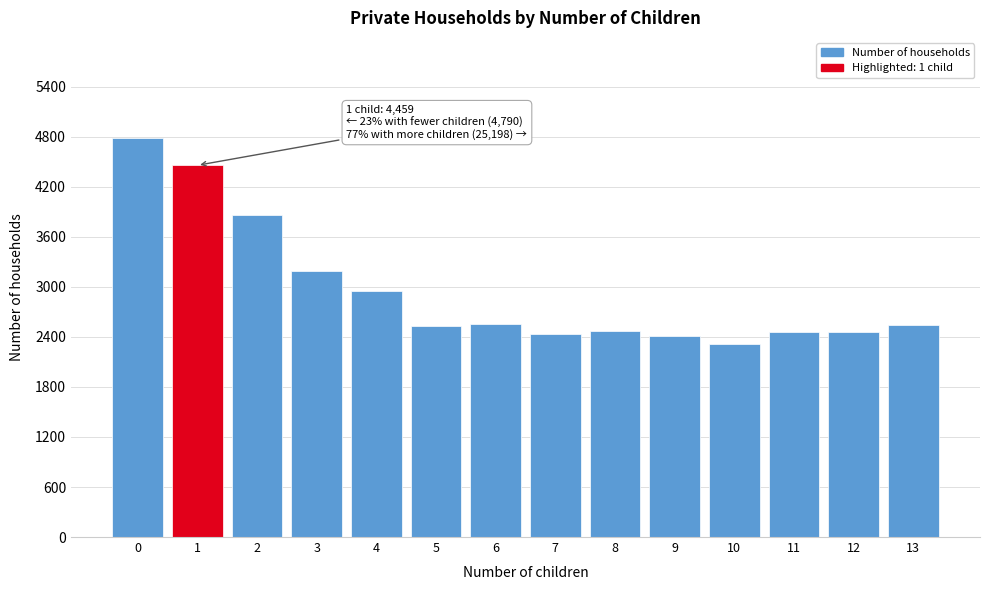

What is the approximate value at 13, to the nearest 100?

2500